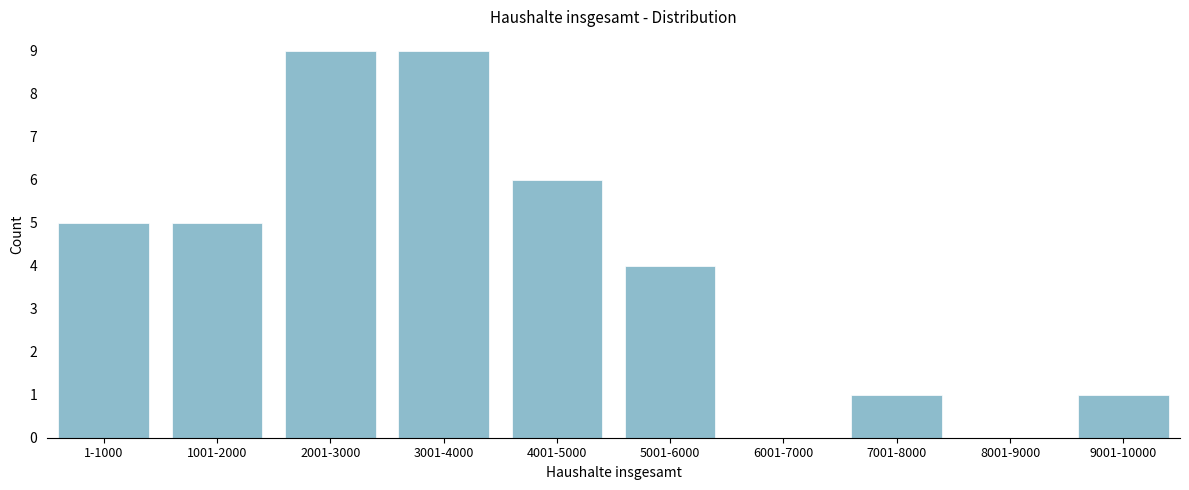

Reading right to left, what are all the values shown in this chart?

9001-10000=1	8001-9000=0	7001-8000=1	6001-7000=0	5001-6000=4	4001-5000=6	3001-4000=9	2001-3000=9	1001-2000=5	1-1000=5